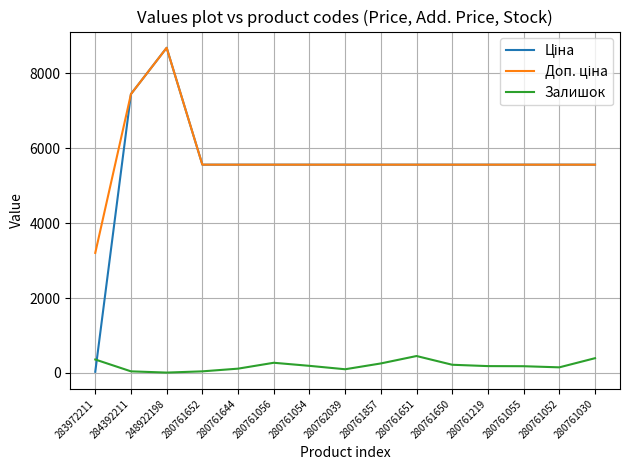

What position from the right is 280761652?

12